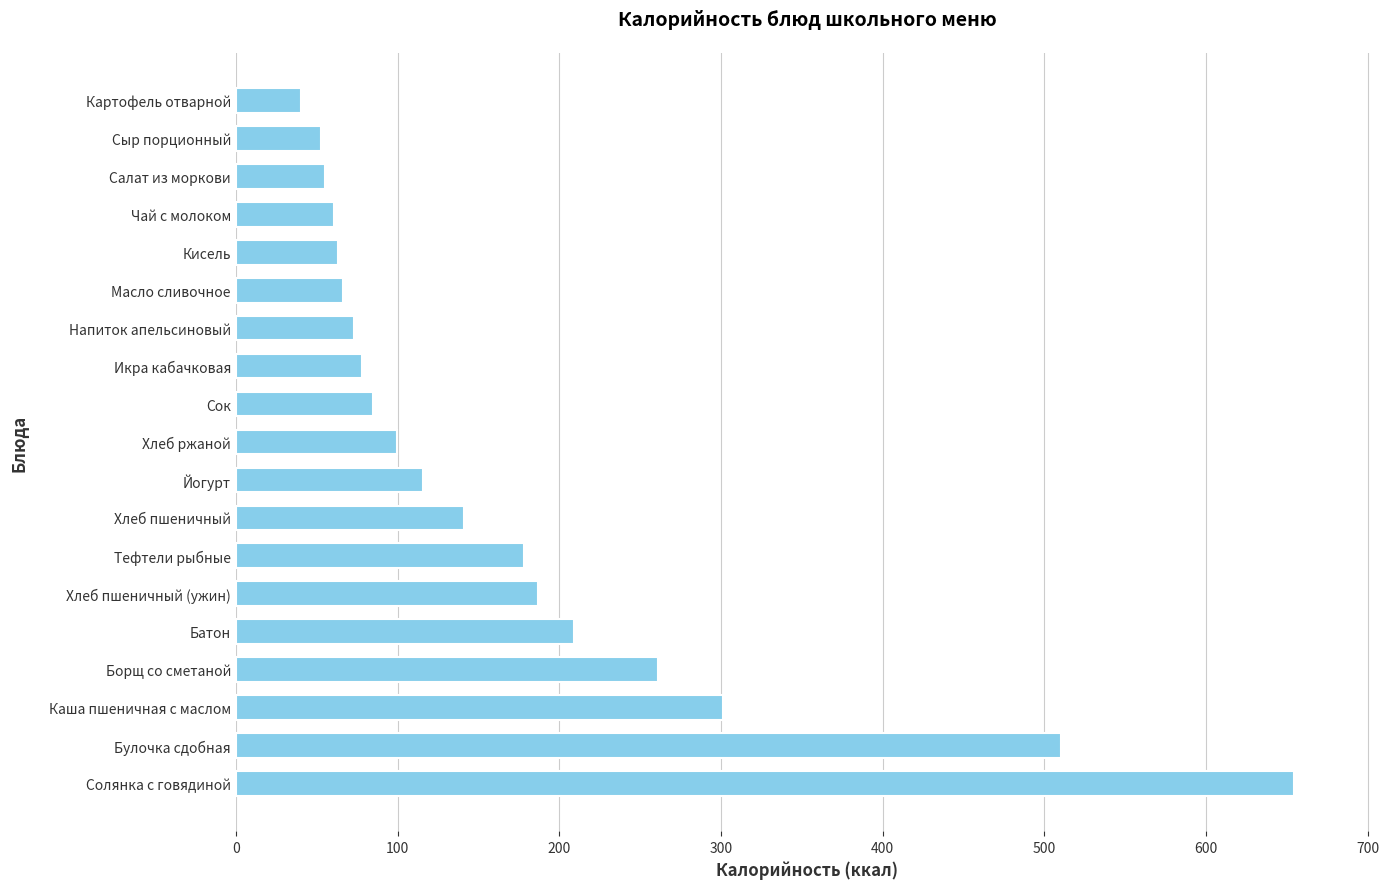

True or false: the data shows 211.8 at Хлеб пшеничный.

False